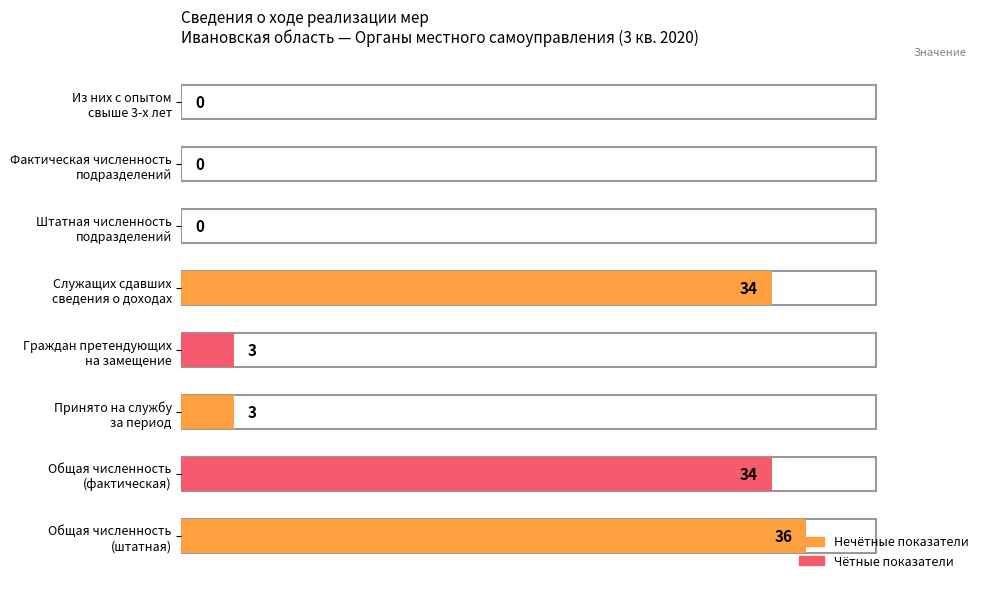

Between 1.1.2 Фактическая численность and 1.1.1 Штатная численность, which is larger?

1.1.1 Штатная численность